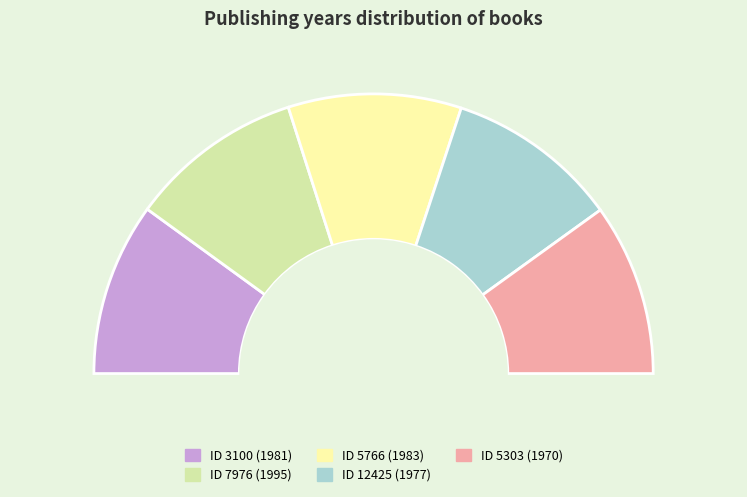

True or false: 12425 accounts for 28% of the total.

False